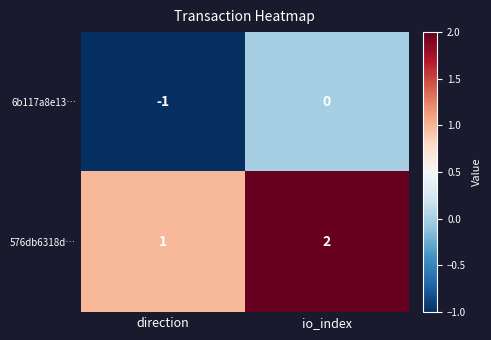

What is the sum of the 576db6318d… values at direction and io_index?

3